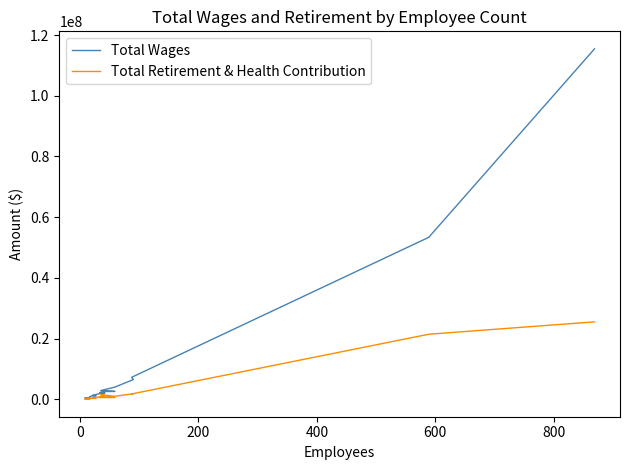

How many data points does each series have?

19